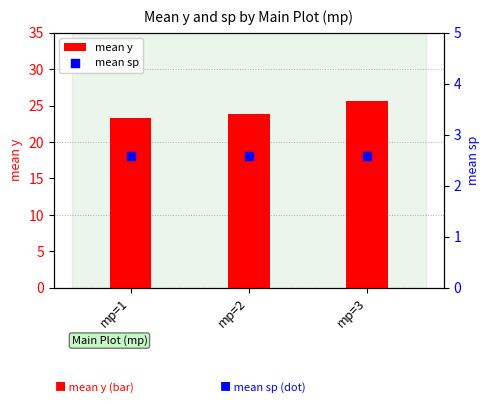

What is the total value across all series at mp=2?

26.4